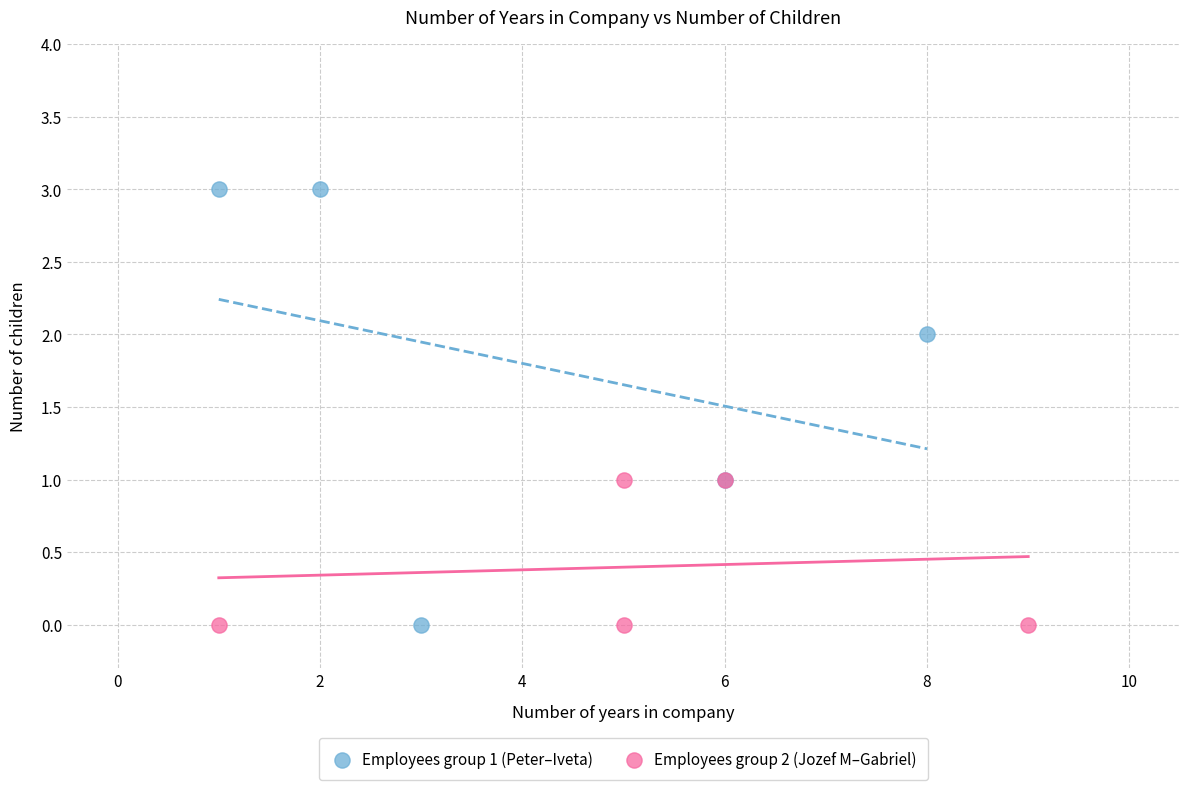

Which series has the largest Y range (max minus min)?

Employees group 1 (Peter–Iveta)